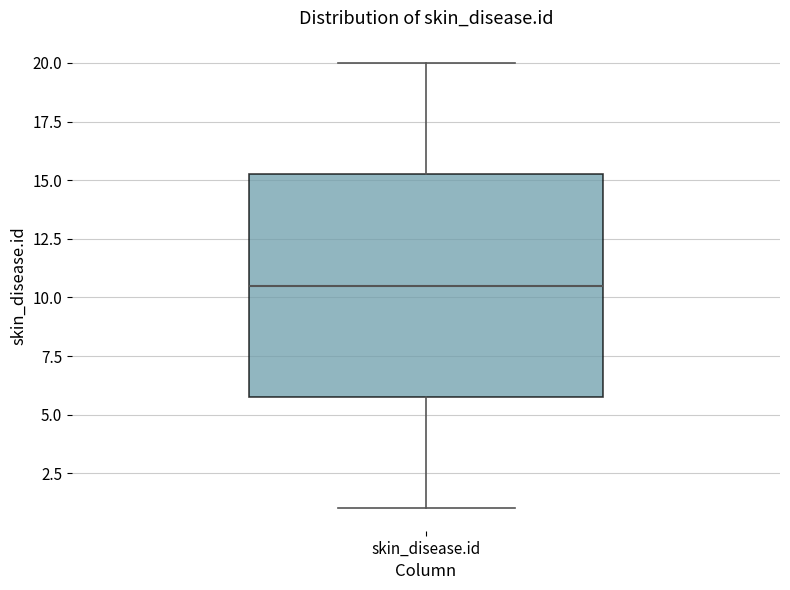

Where does the upper whisker of the box for skin_disease.id end on the y-axis? The values are not printed on the chart, so give them approximately, as read against the axis.

20.0